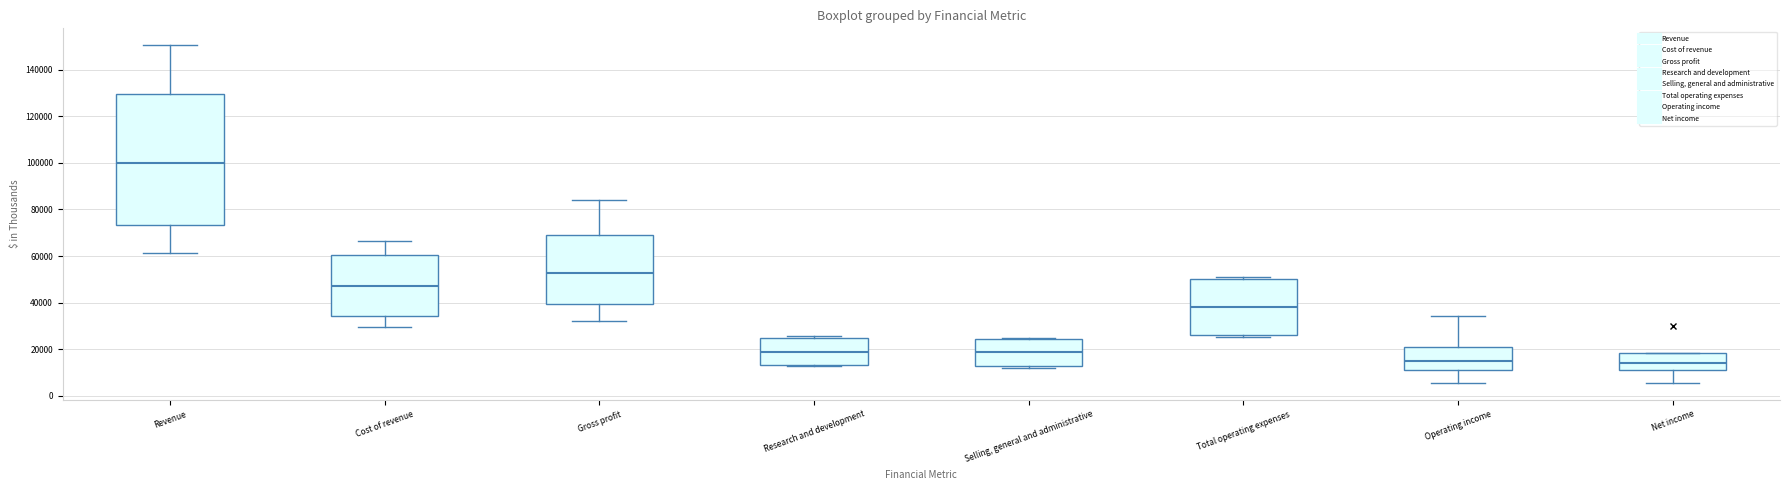

Where is the upper edge of the box for Cost of revenue on the y-axis? The values are not printed on the chart, so give them approximately, as read against the axis.

60000